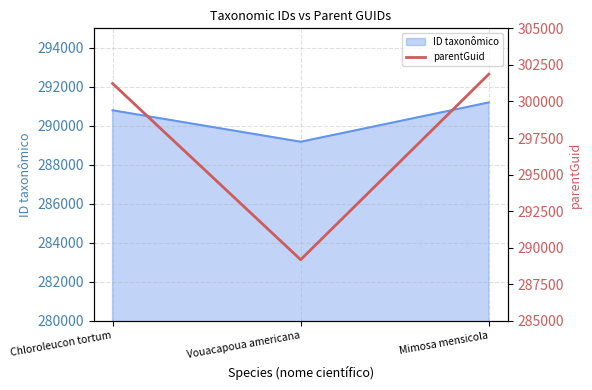

Between Vouacapoua americana and Mimosa mensicola, which is larger?

Mimosa mensicola